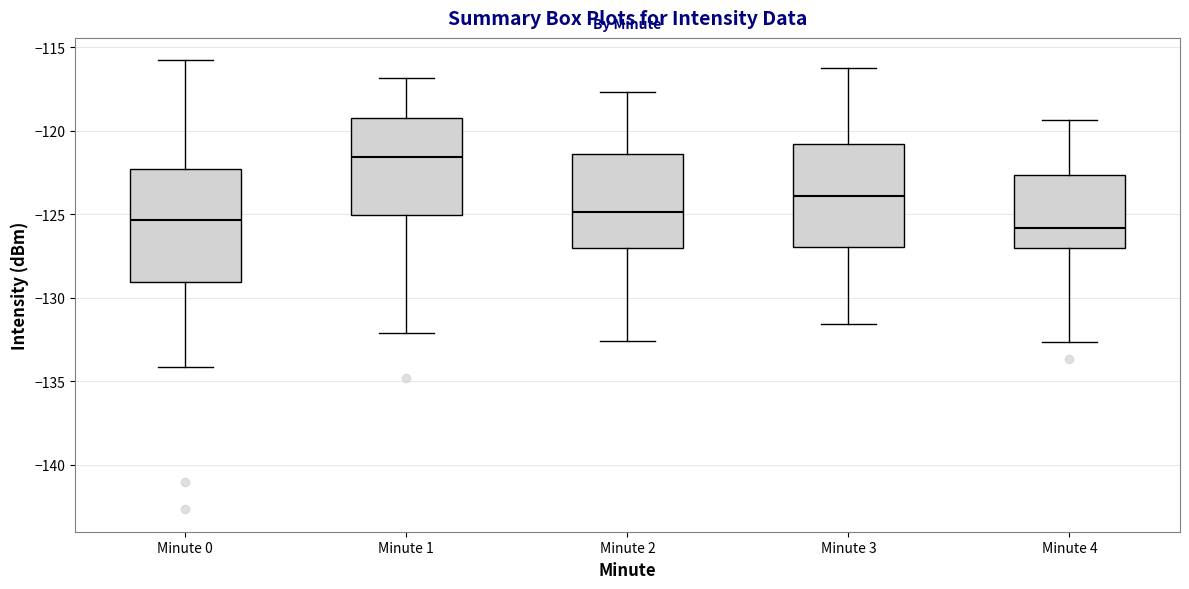

Reading left to right, read every box against the y-axis: the position of its median line, the range the box covers, and the ends of its whiskers. The values are not printed on the chart, so give them approximately, as read against the axis.

Minute 0: median -125.5, box -129.0 to -122.5, whiskers -134.0 to -116.0
Minute 1: median -121.5, box -125.0 to -119.0, whiskers -132.0 to -117.0
Minute 2: median -125.0, box -127.0 to -121.5, whiskers -132.5 to -117.5
Minute 3: median -124.0, box -127.0 to -121.0, whiskers -131.5 to -116.0
Minute 4: median -126.0, box -127.0 to -122.5, whiskers -132.5 to -119.5